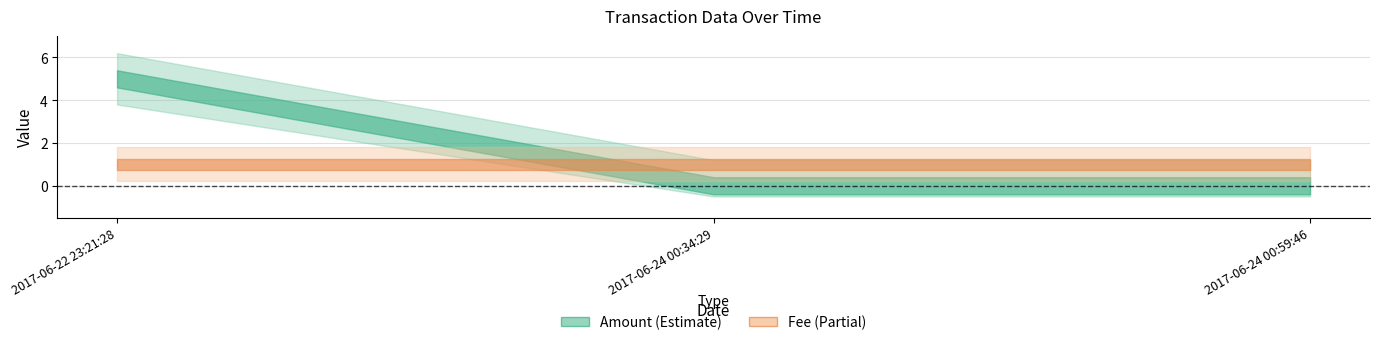

Reading right to left, transcribe all the data shown in this chart.

Amount: 2017-06-24 00:59:46=0	2017-06-24 00:34:29=0	2017-06-22 23:21:28=5
Fee: 2017-06-24 00:59:46=1	2017-06-24 00:34:29=1	2017-06-22 23:21:28=1